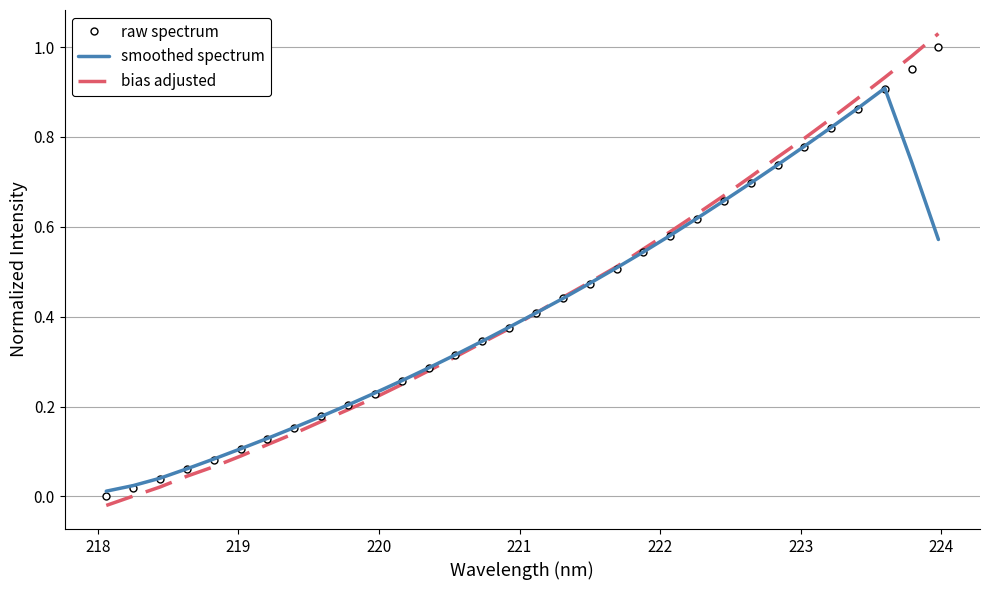

True or false: bias adjusted and smoothed spectrum intersect in this chart.

True